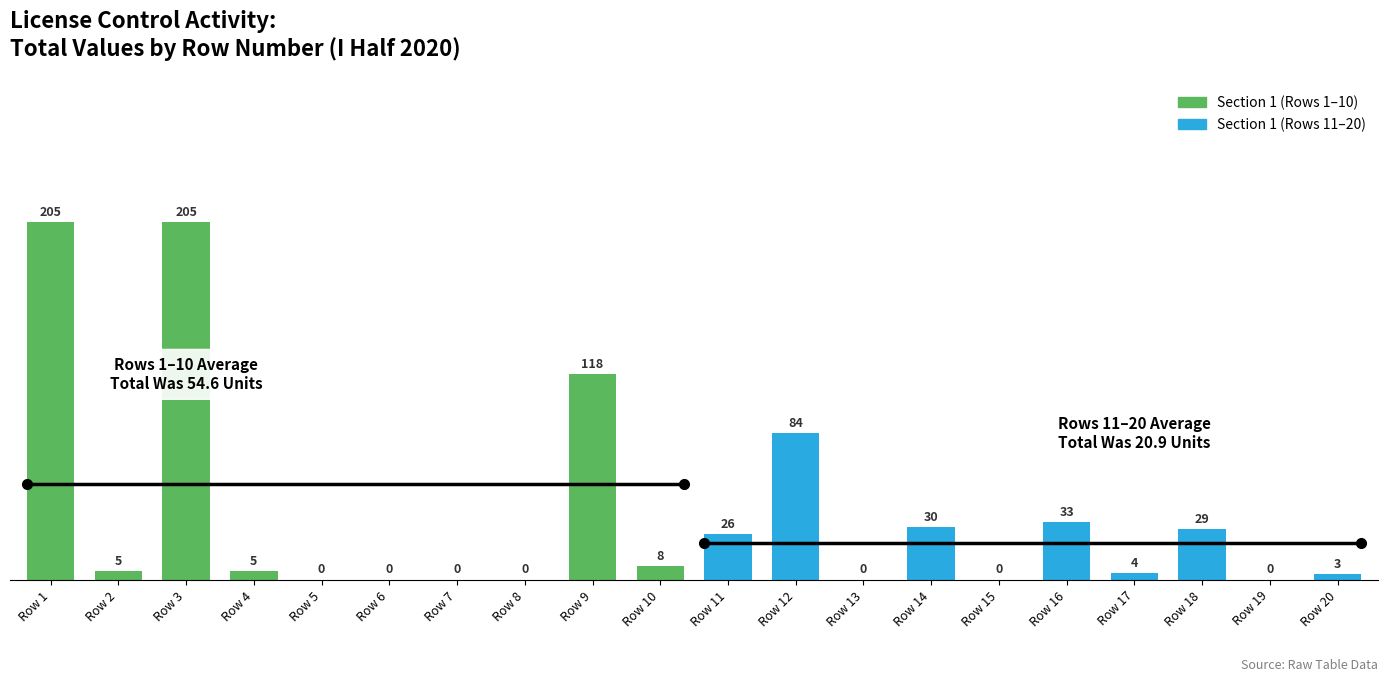

Does the chart contain any negative values?

No